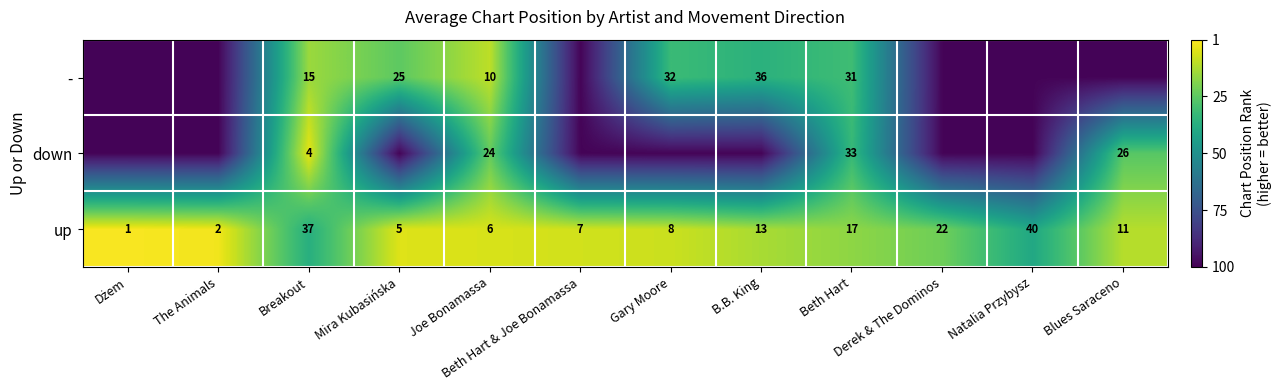

What is the sum of the up values at Derek & The Dominos and Gary Moore?

30